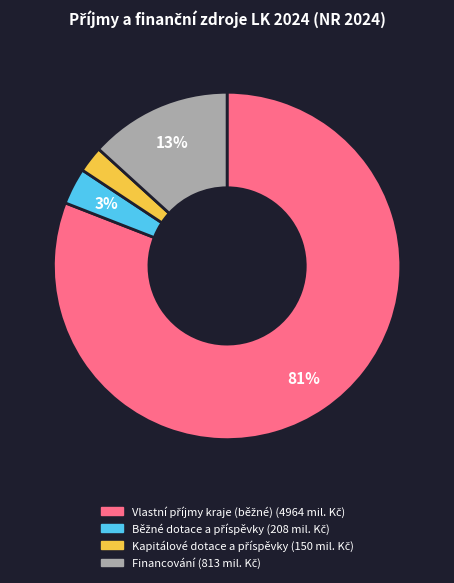

Is there a majority slice in this chart?

Yes